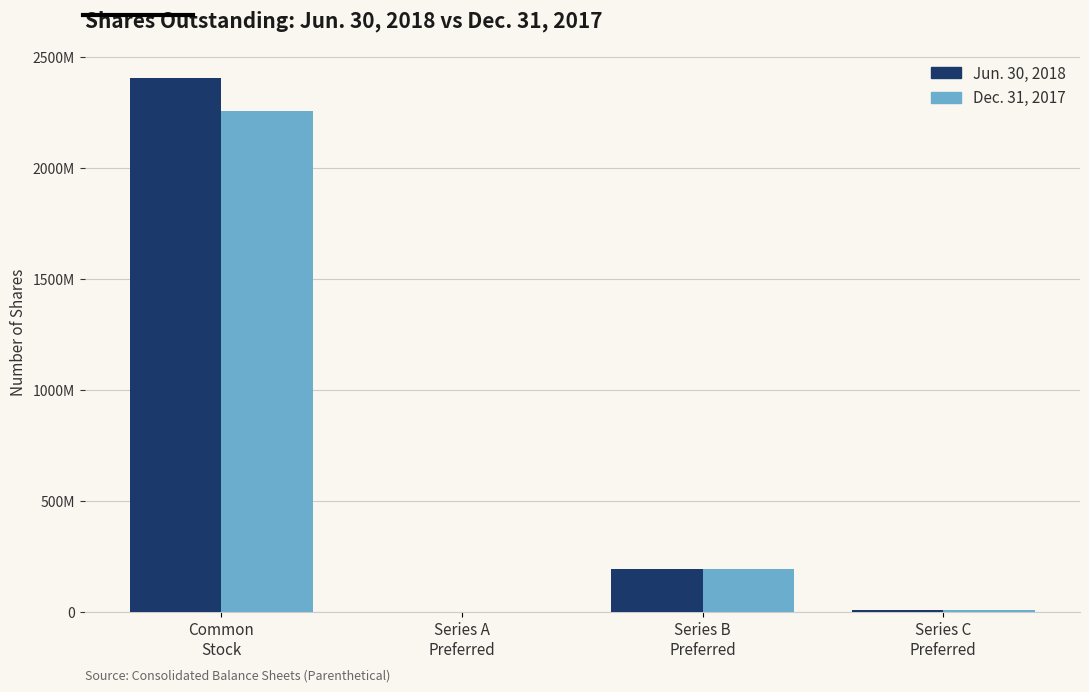

Are the bars grouped side by side (vs. stacked)?

Yes